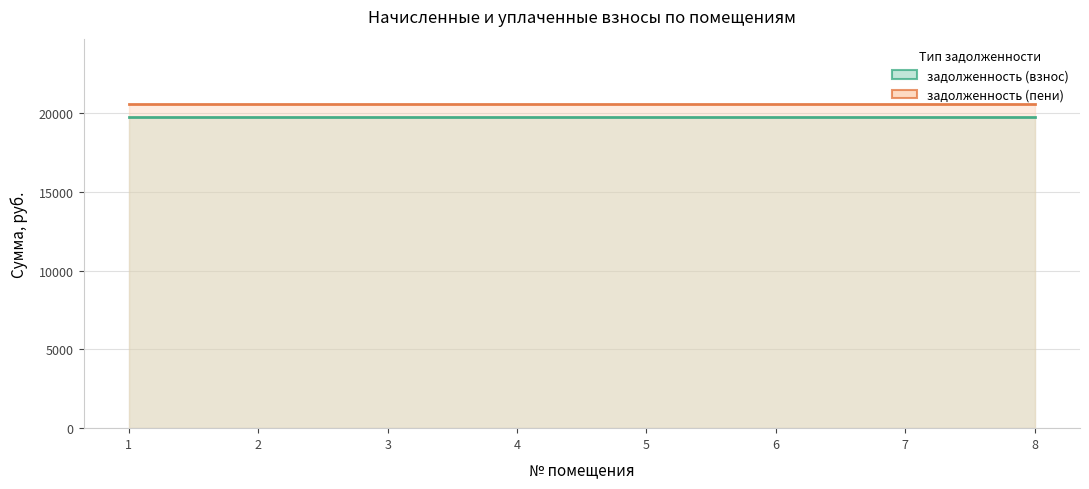

Rank the series by their average value, from highest to lowest.

задолженность (пени), задолженность (взнос)